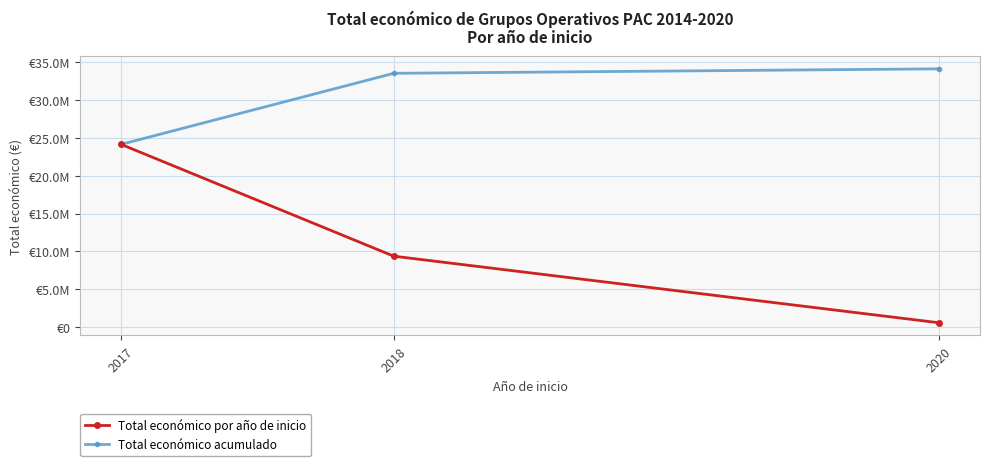

The Total económico por año de inicio series shows 24129077 at 2017. True or false?

True